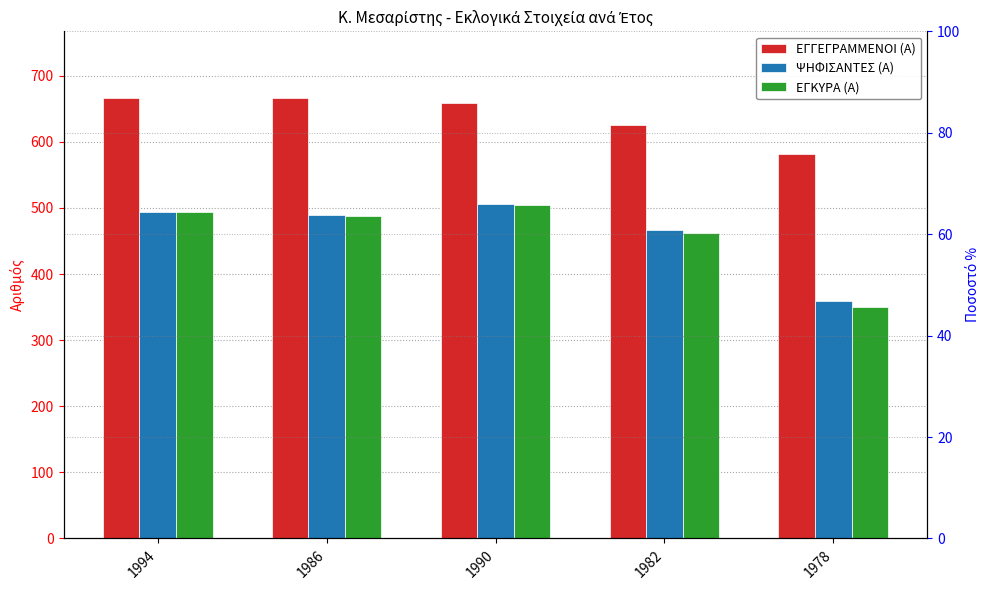

Which series has the largest total across all categories?

ΕΓΓΕΓΡΑΜΜΕΝΟΙ (Α)